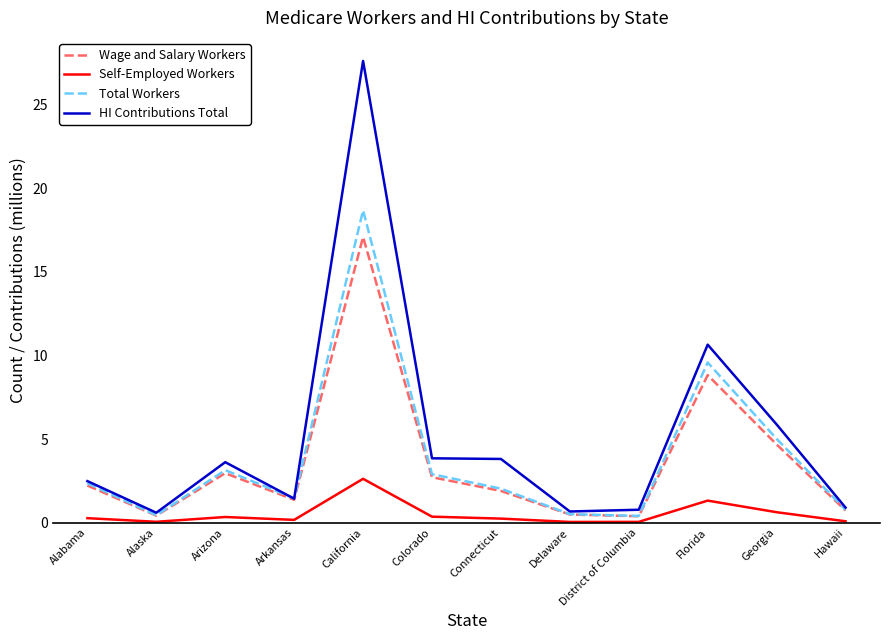

Rank the series by their maximum value, from lowest to highest.

Self-Employed Workers, Wage and Salary Workers, Total Workers, HI Contributions Total